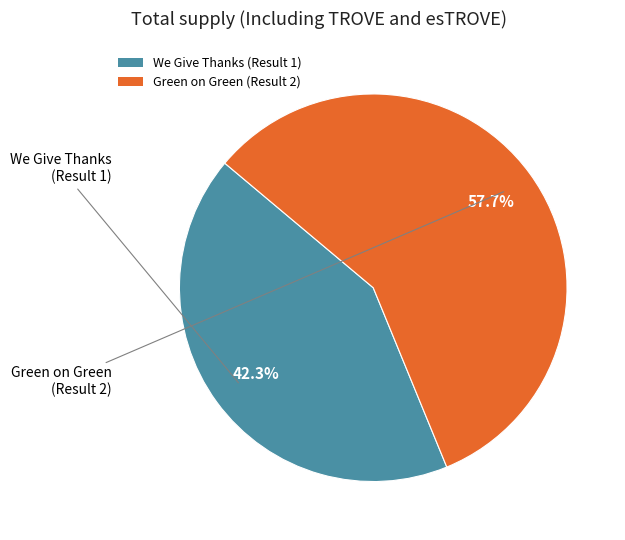

What is the smallest slice in the pie chart?

We Give Thanks (Result 1)